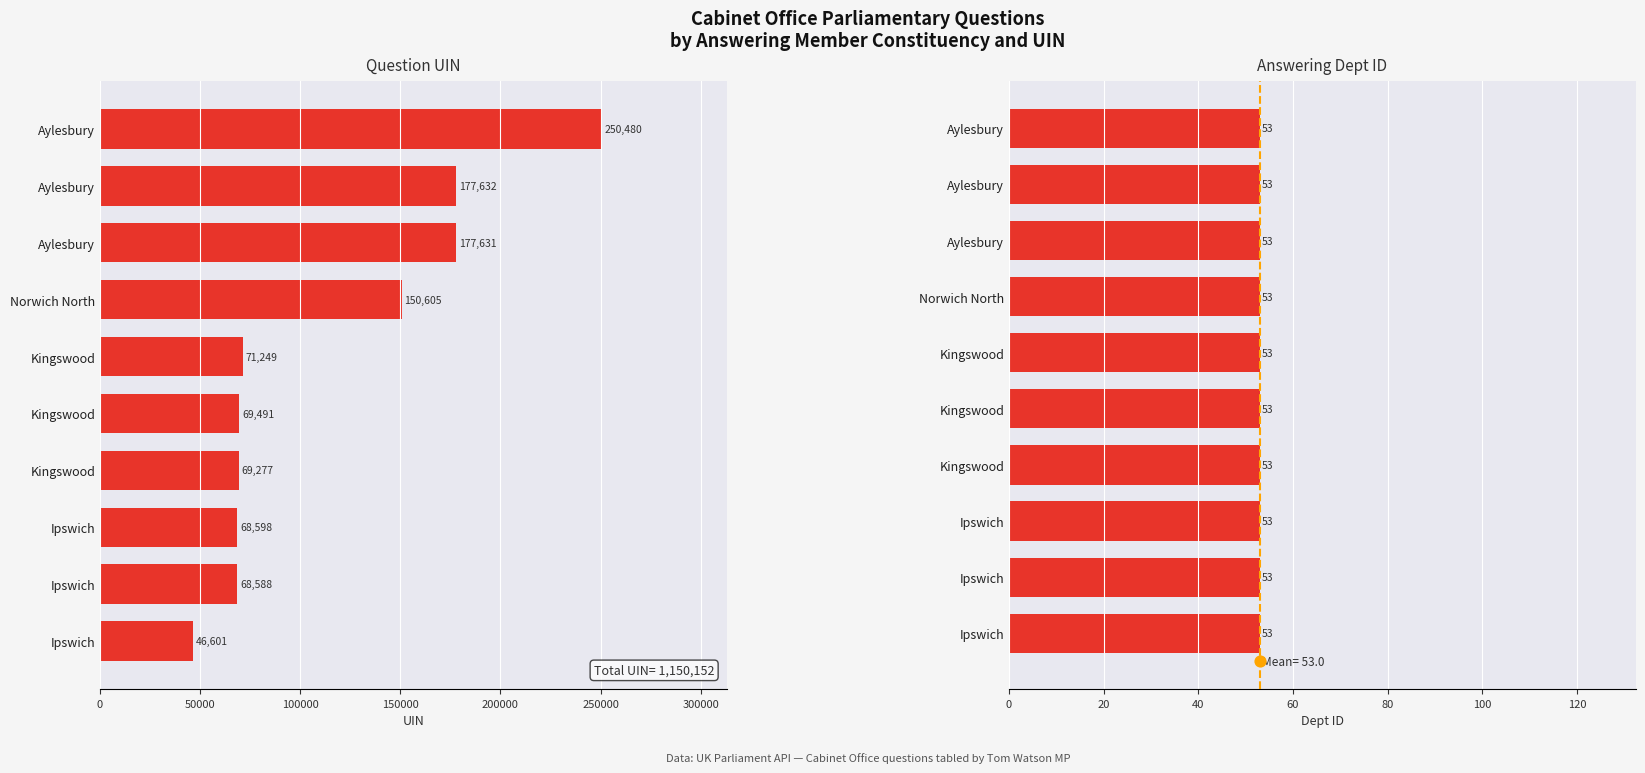

Which series has the largest Y range (max minus min)?

uin